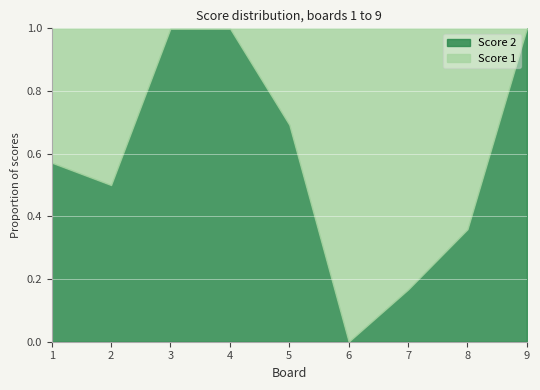

Which series has the largest total across all categories?

Score 2